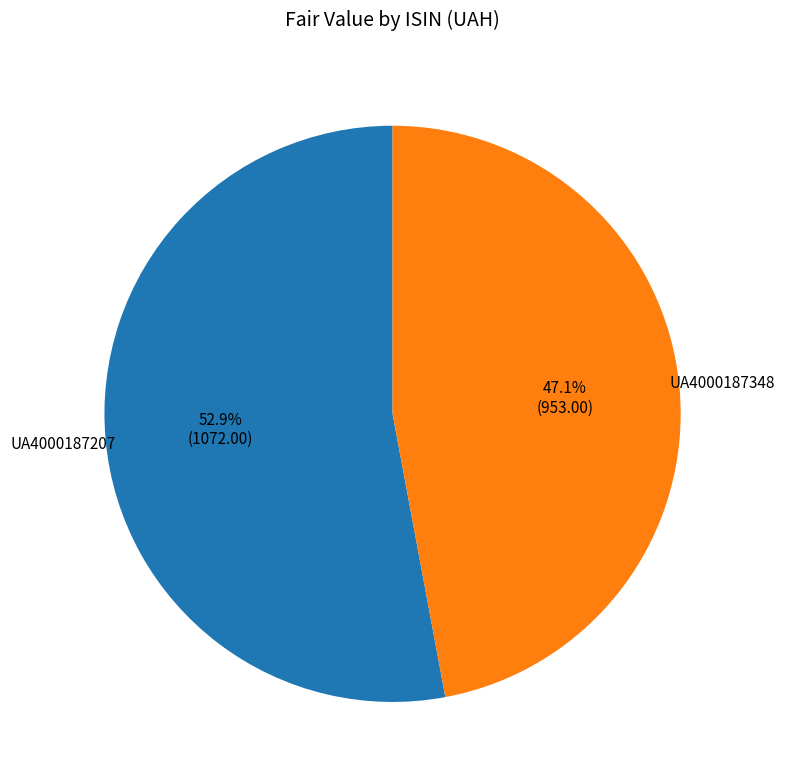

What is the smallest slice in the pie chart?

UA4000187348